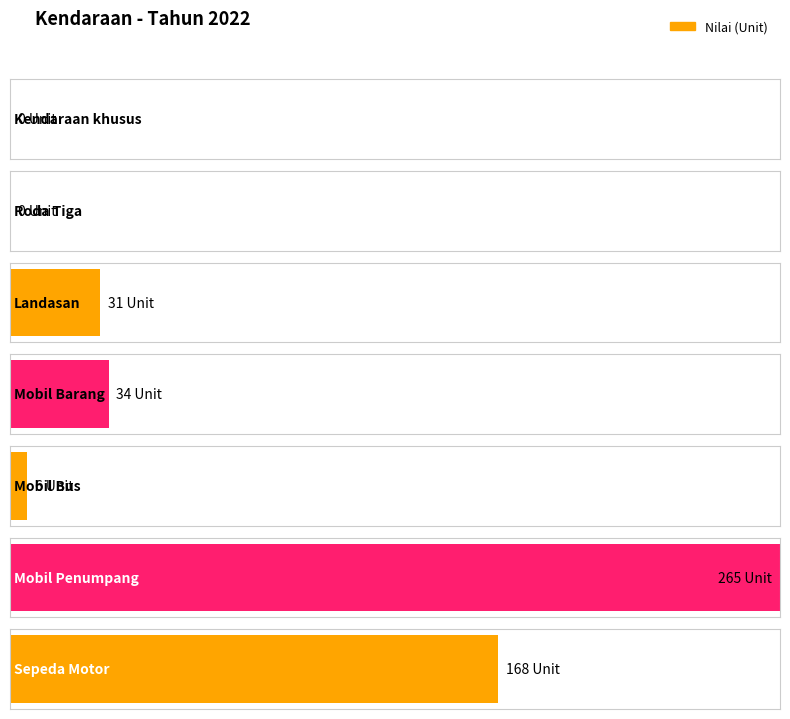

Rank the categories by value from highest to lowest.

Mobil Penumpang, Sepeda Motor, Mobil Barang, Landasan, Mobil Bus, Kendaraan khusus, Roda Tiga